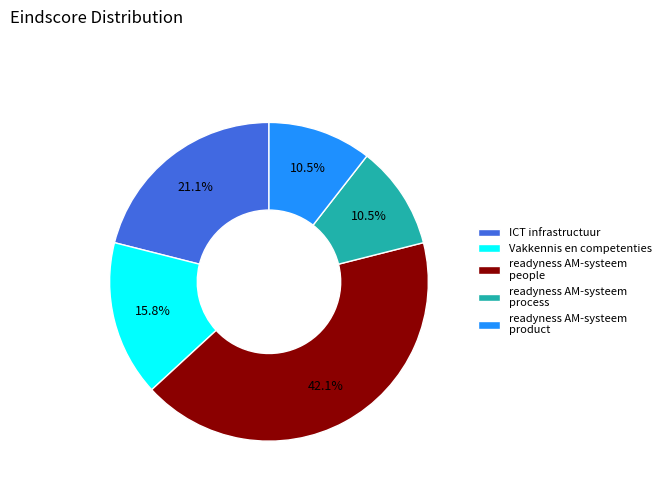

How much of the chart is everything except readyness AM-systeem people?

57.9%